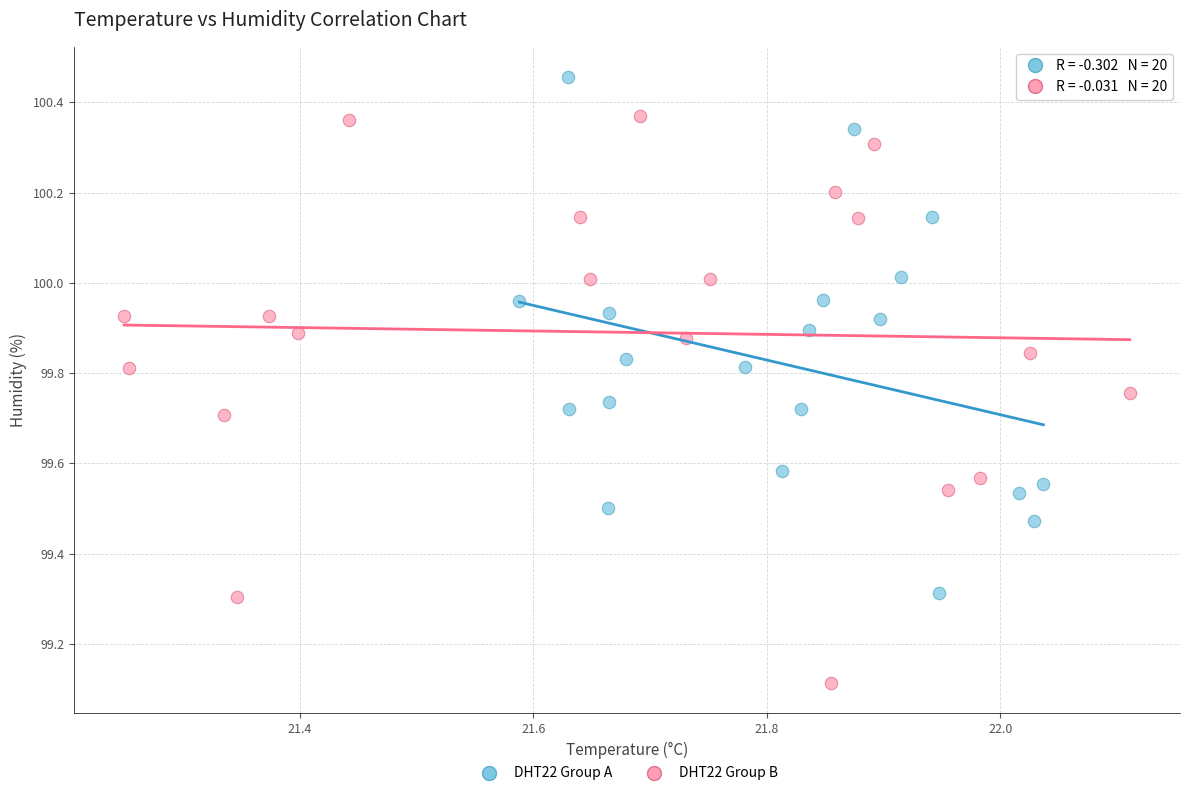

What are all the series names shown in the legend?

DHT22 Group A, DHT22 Group B